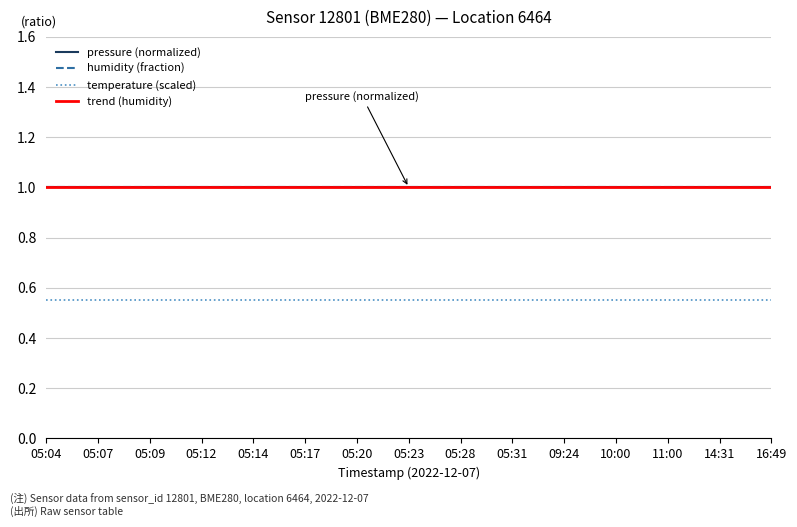

At which category is the sum across all series the highest?

05:31